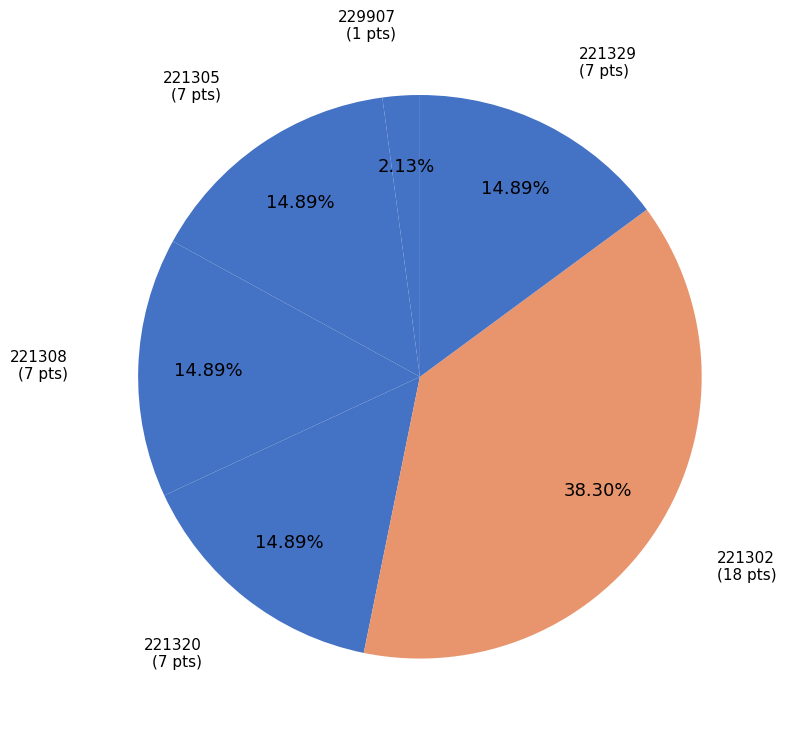

How many slices are in this pie chart?

6